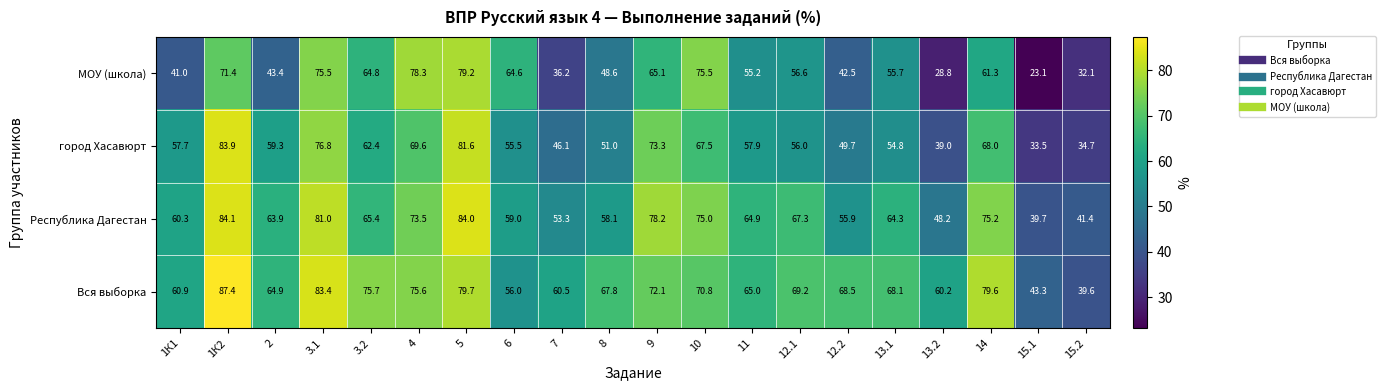

Which category has the lowest value across all series?

15.1